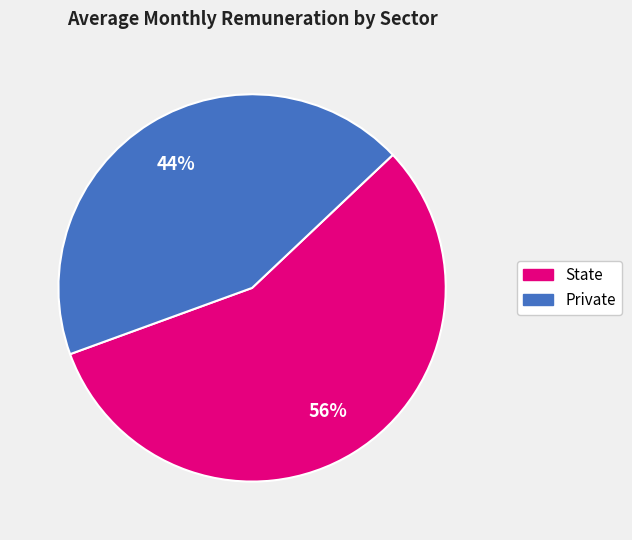

Does any single category account for the majority?

Yes